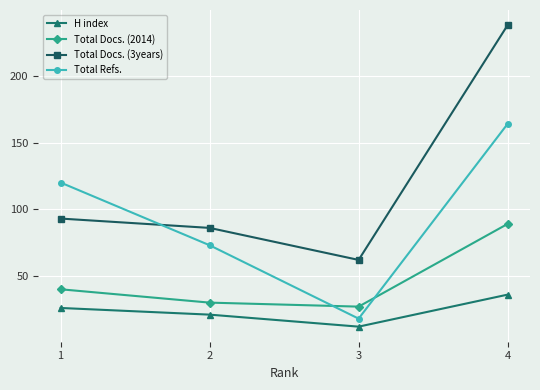

At which category is the sum across all series the highest?

4